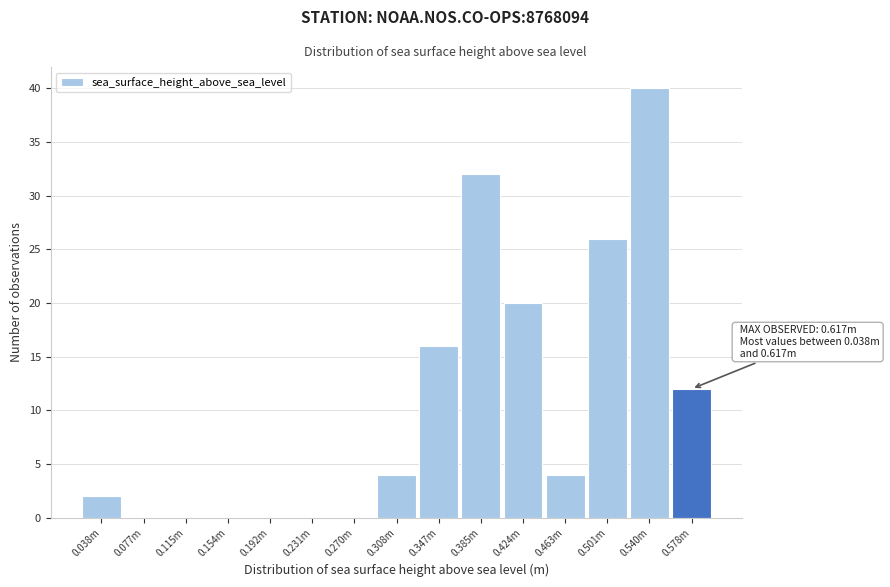

Reading right to left, extract all data points from this chart.

0.578m=12	0.540m=40	0.501m=26	0.463m=4	0.424m=20	0.385m=32	0.347m=16	0.308m=4	0.270m=0	0.231m=0	0.192m=0	0.154m=0	0.115m=0	0.077m=0	0.038m=2